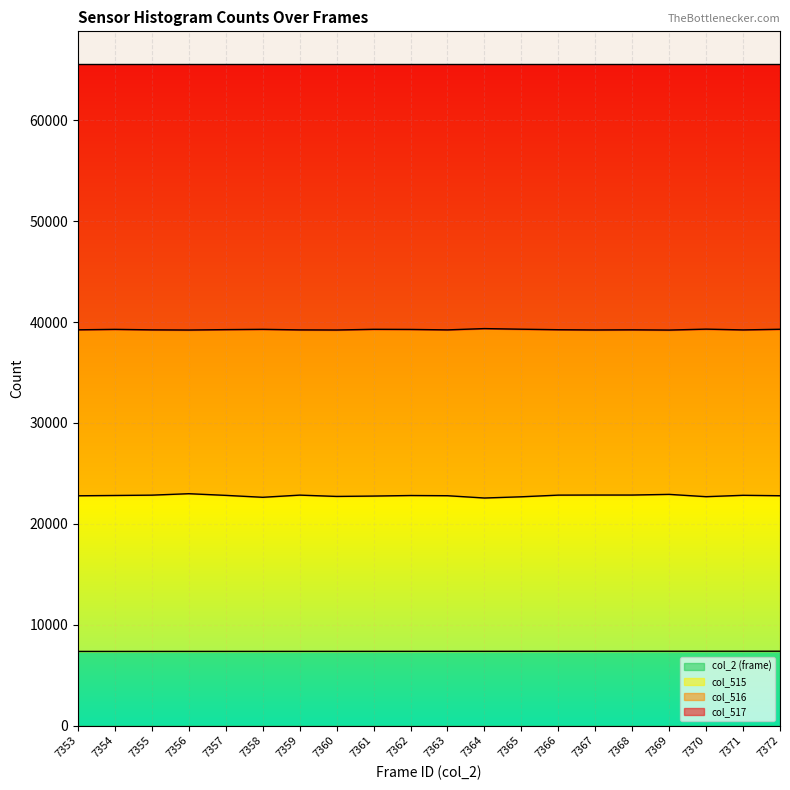

What is the value of the col_515 point at the 19th from the left?

22825